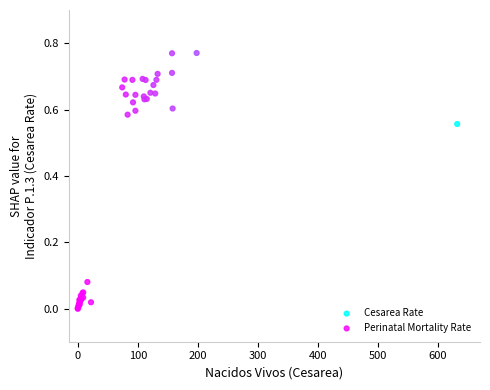

Which series has the widest spread of Y values?

Cesarea Rate